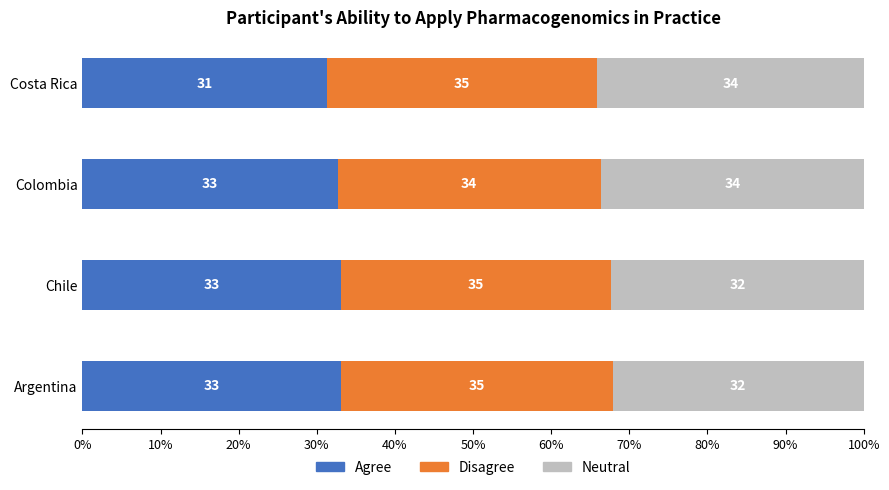

What is the total value across all series at Argentina?

100.0